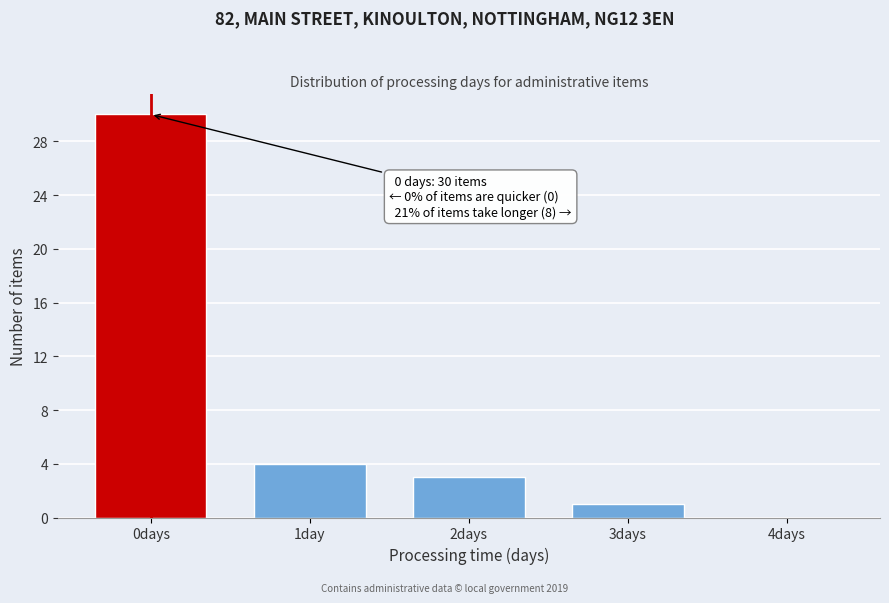

Reading left to right, transcribe all the data shown in this chart.

0days=30	1day=4	2days=3	3days=1	4days=0